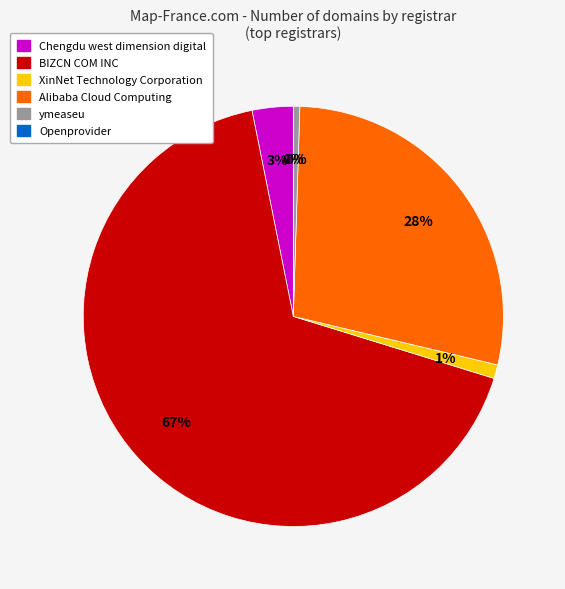

To the nearest percent, what is the combined percentage of BIZCN COM INC and ymeaseu?

68%